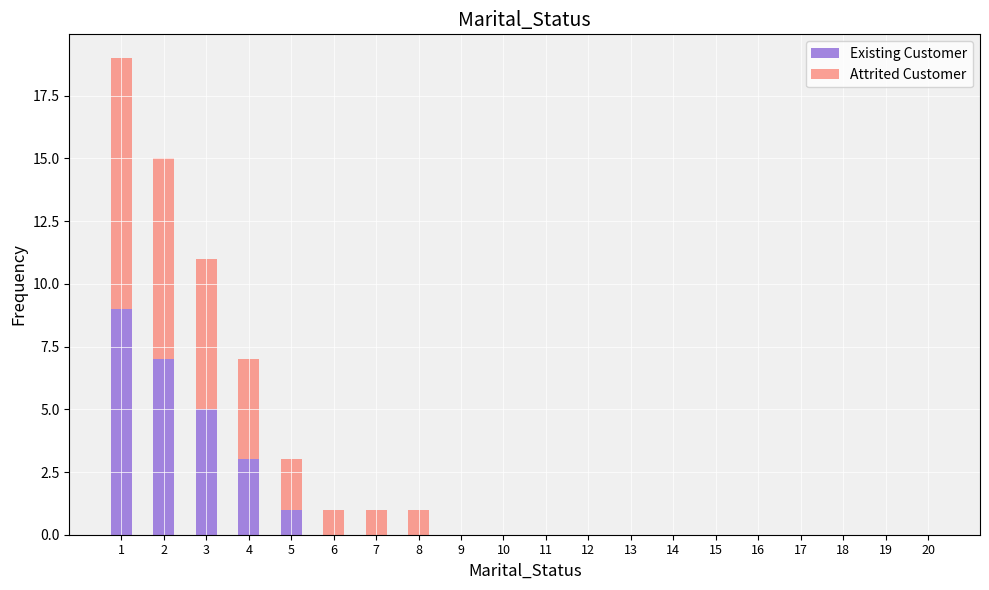

Which category has the highest value in the Existing Customer series?

1